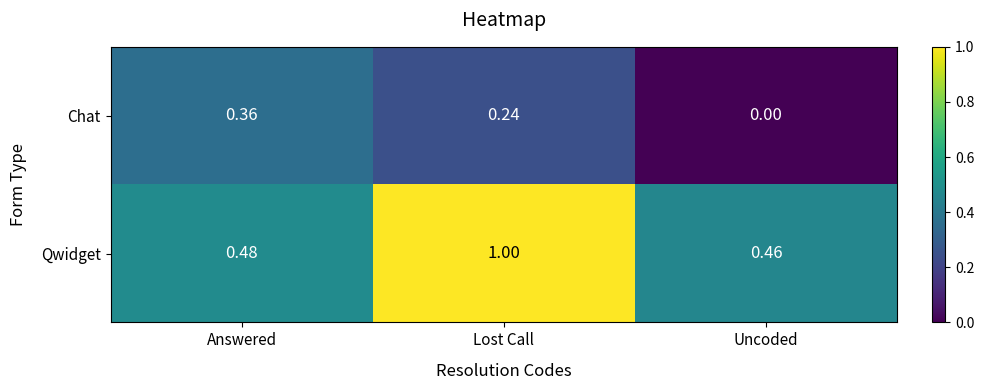

List the series in order of their overall mean, lowest first.

Chat, Qwidget